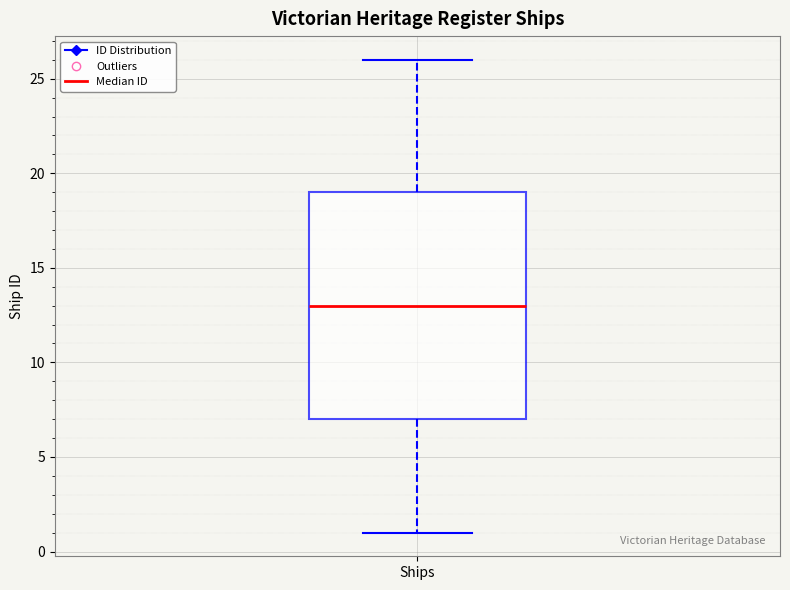

Where is the lower edge of the box for Ships on the y-axis? The values are not printed on the chart, so give them approximately, as read against the axis.

7